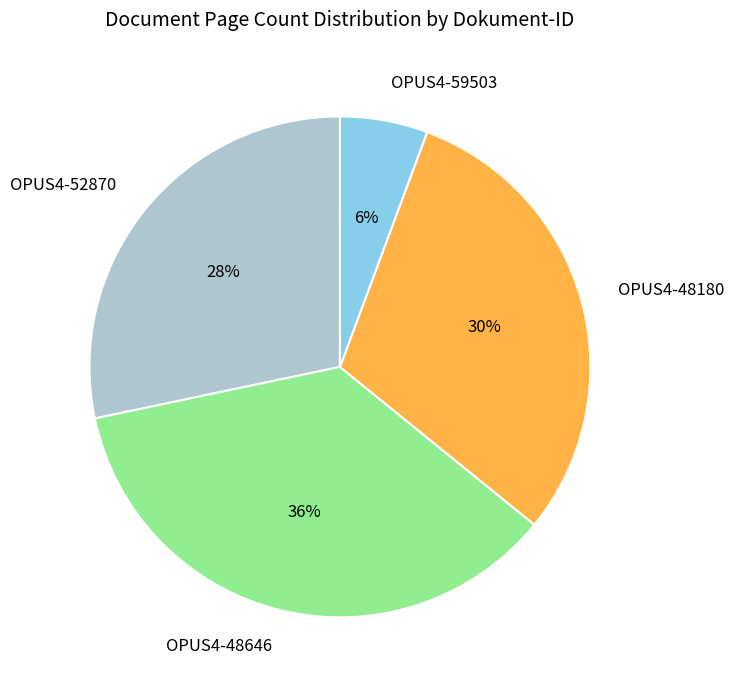

To the nearest percent, what portion does OPUS4-52870 represent?

28%